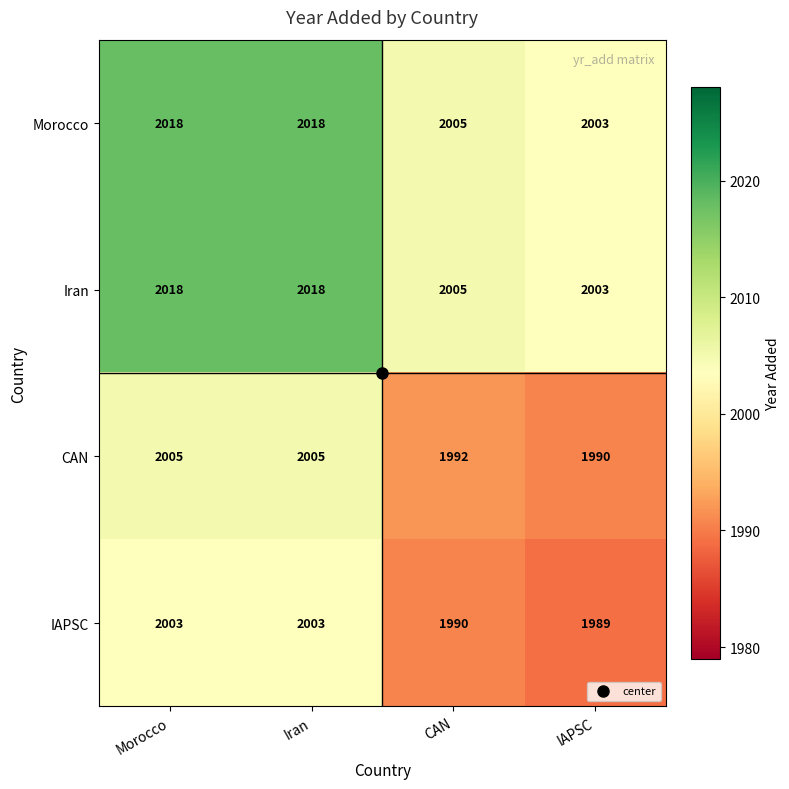

What is the total value across all series at Morocco?

8044